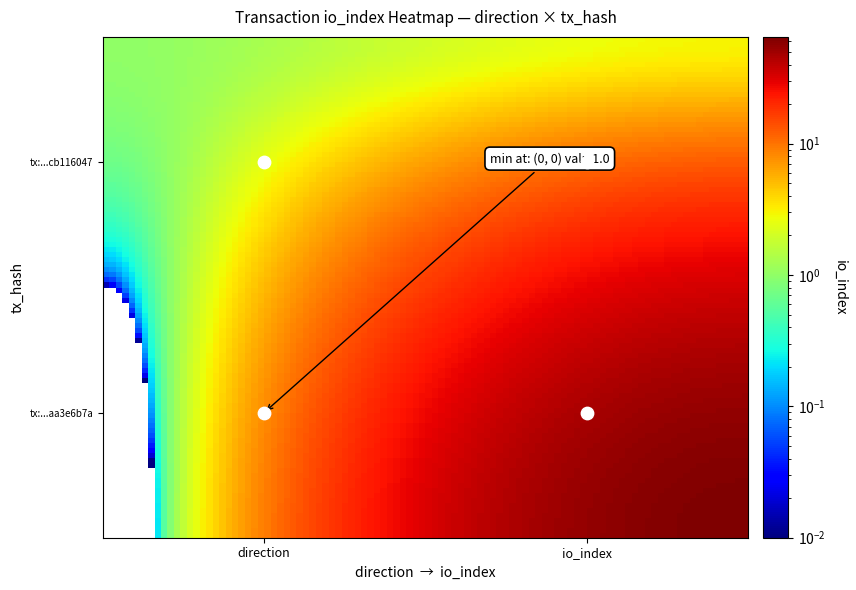

What is the sum of the e70f3e45b9dab34382586035a3b383ecb116047 values at 1 and -1?

4